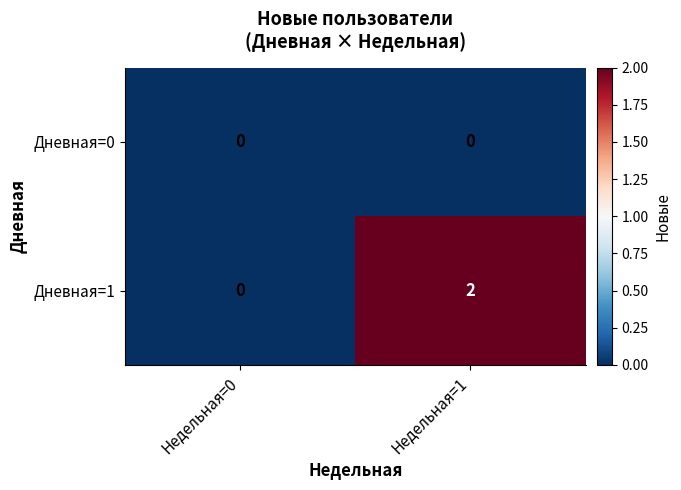

Reading right to left, transcribe all the data shown in this chart.

Дневная=0: Недельная=1=0	Недельная=0=0
Дневная=1: Недельная=1=2	Недельная=0=0